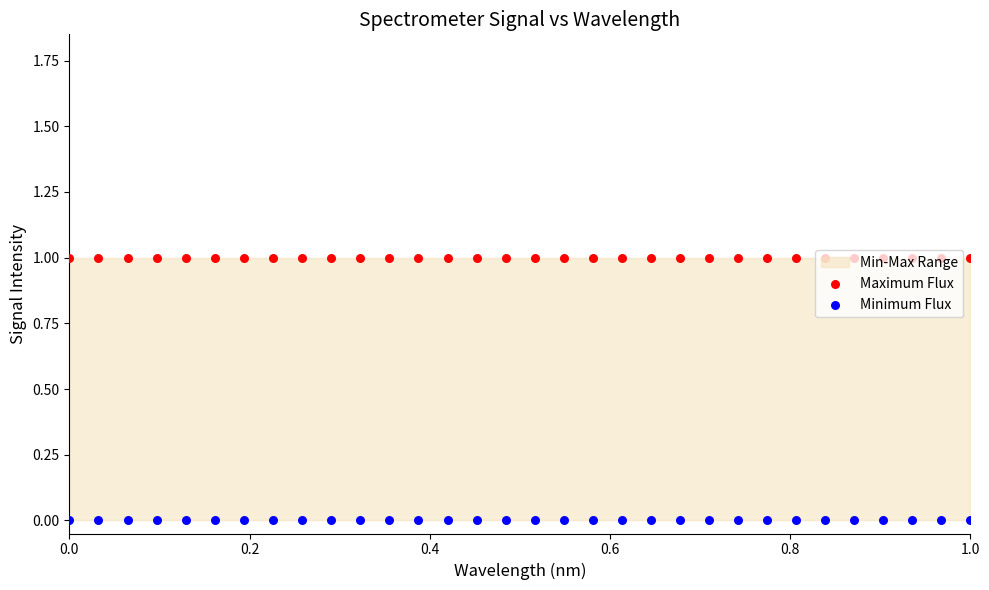

Which series contains the highest Y value?

Maximum Flux